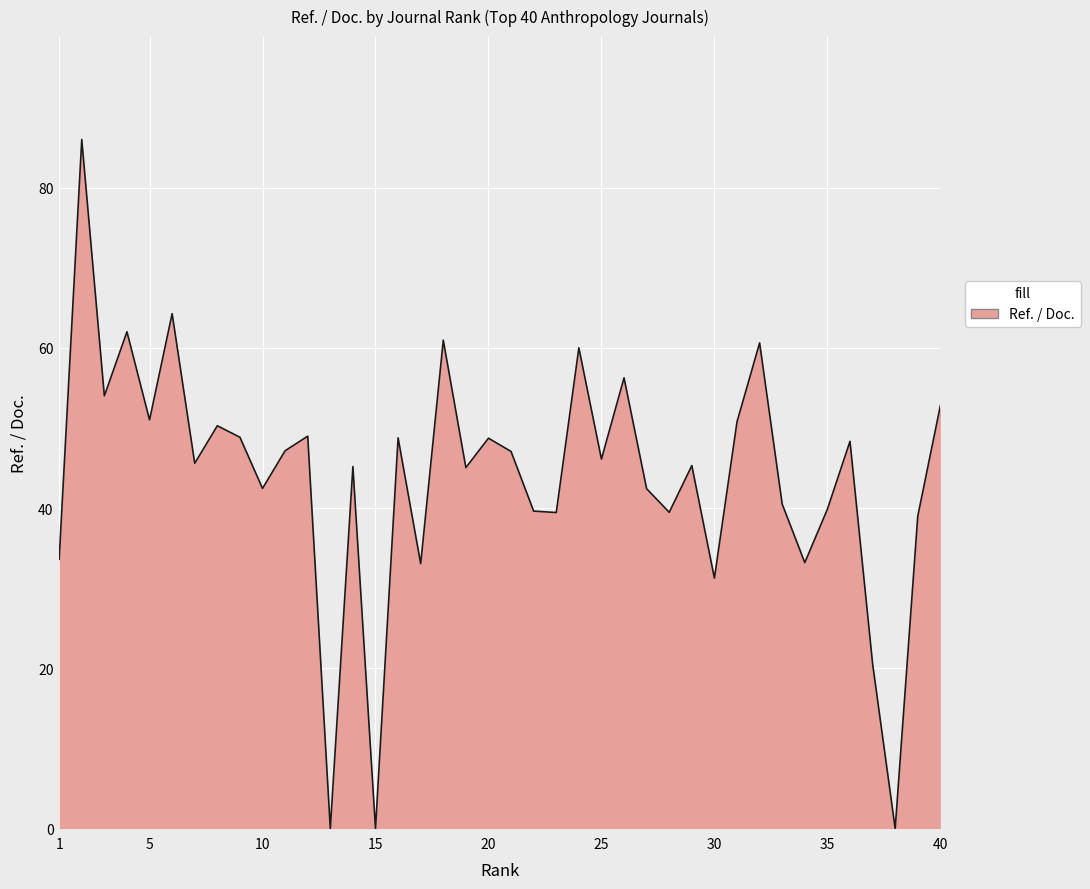

What is the difference between the maximum and minimum values?

86.0